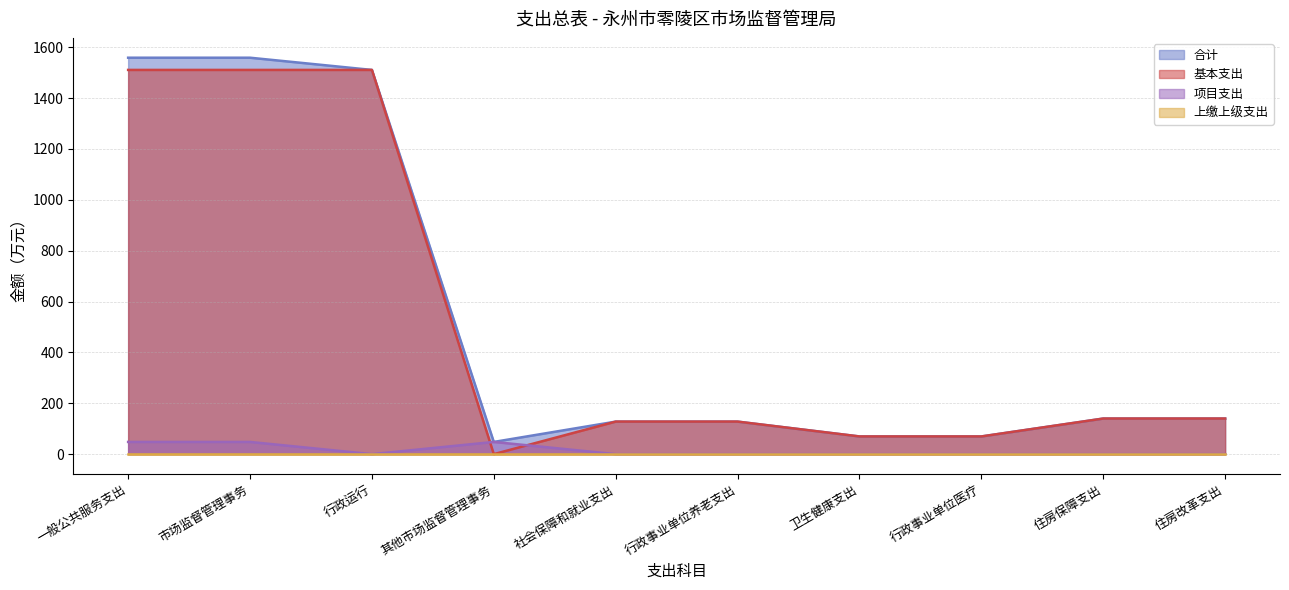

How many data points in 项目支出 are above 0?

3